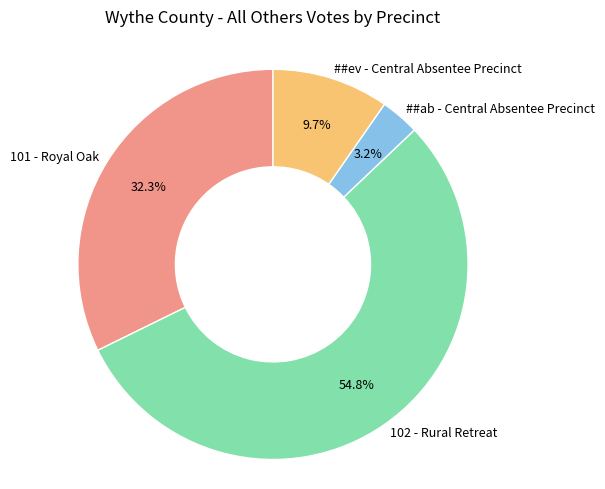

Which slice represents more than half of the pie?

102 - Rural Retreat